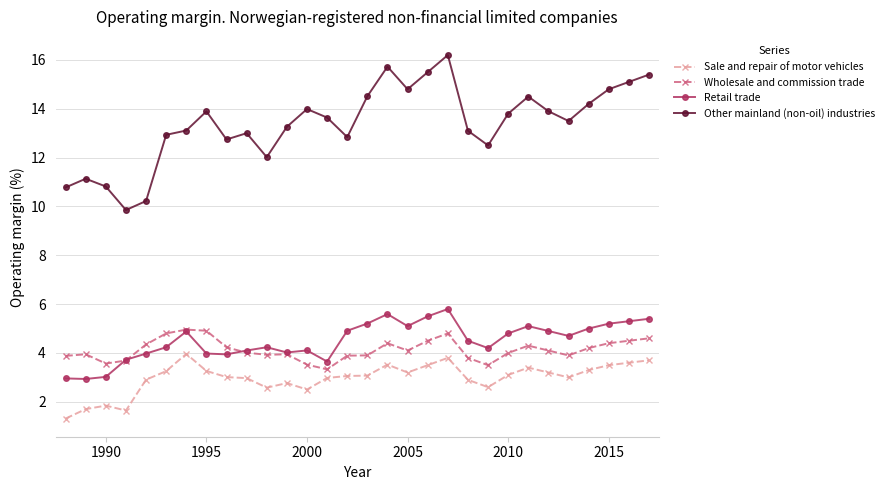

Rank the series by their maximum value, from lowest to highest.

Sale and repair of motor vehicles, Wholesale and commission trade, Retail trade, Other mainland (non-oil) industries